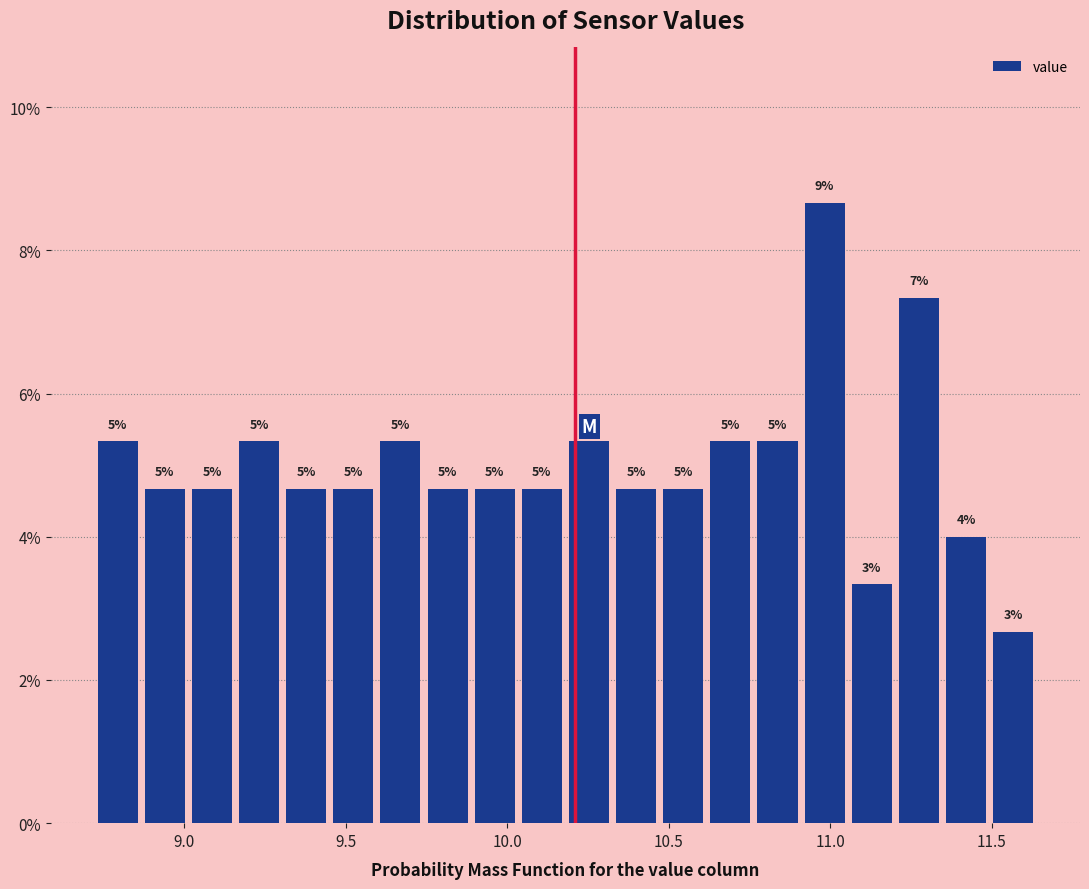

Read against the x-axis, roughly where is the centre of the tallest bar?

11.00